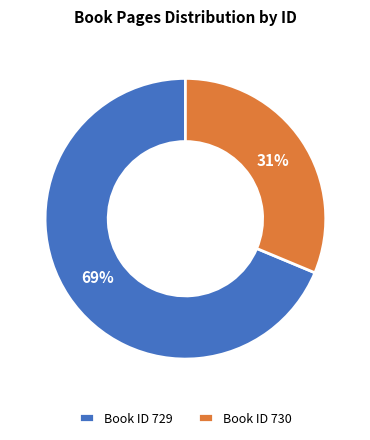

To the nearest percent, what is the combined percentage of Book ID 730 and Book ID 729?

100%